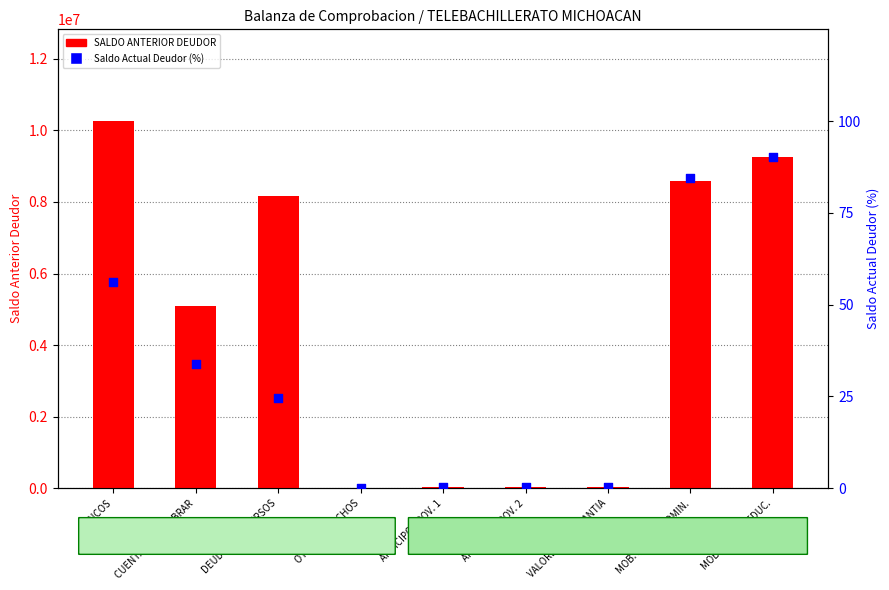

Which series has the largest total across all categories?

SALDO ANTERIOR DEUDOR